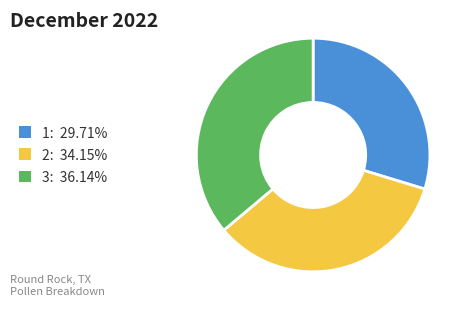

Does any single category account for the majority?

No